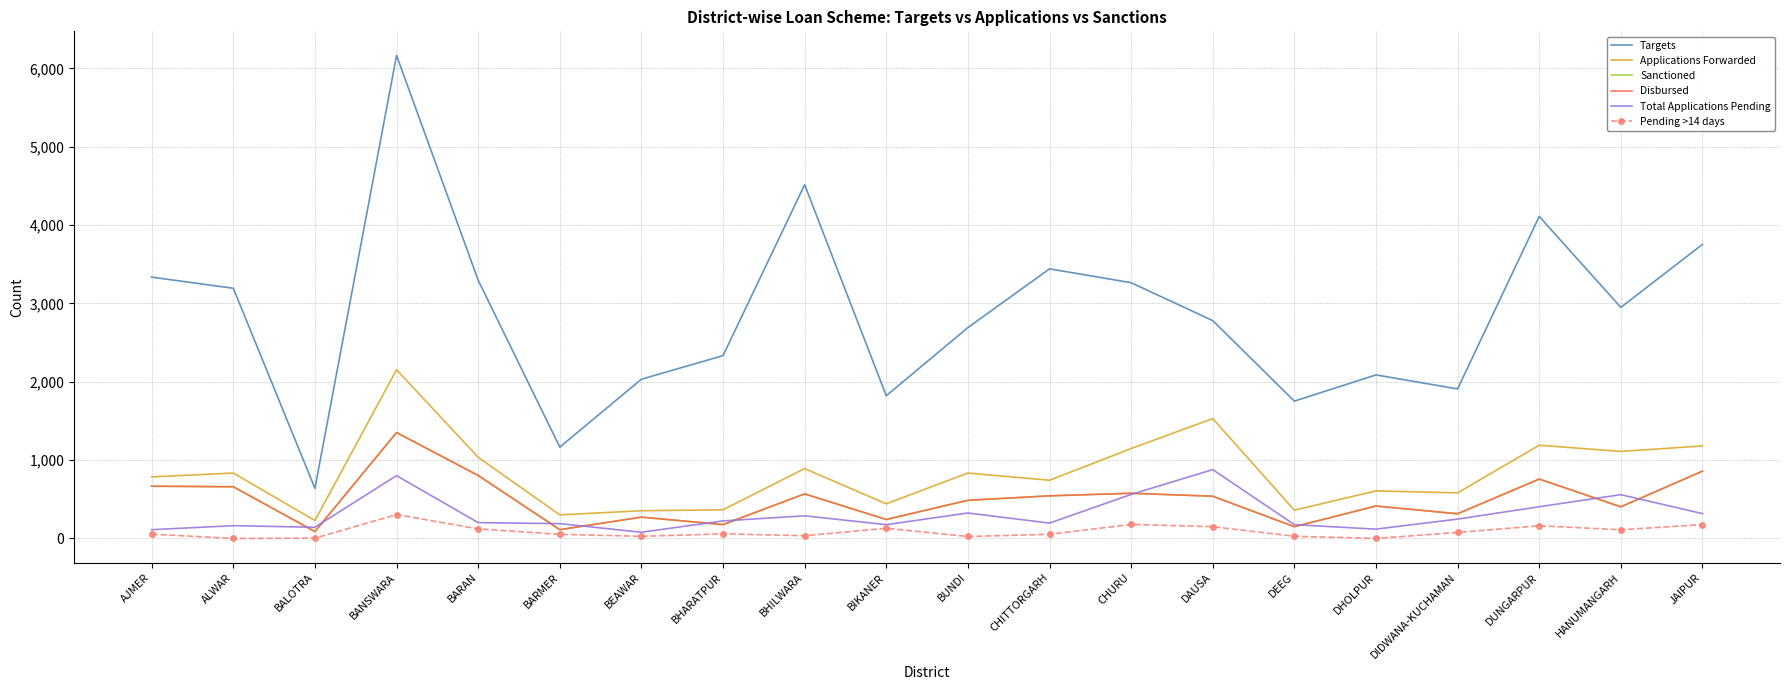

How many lines are shown in the chart?

6